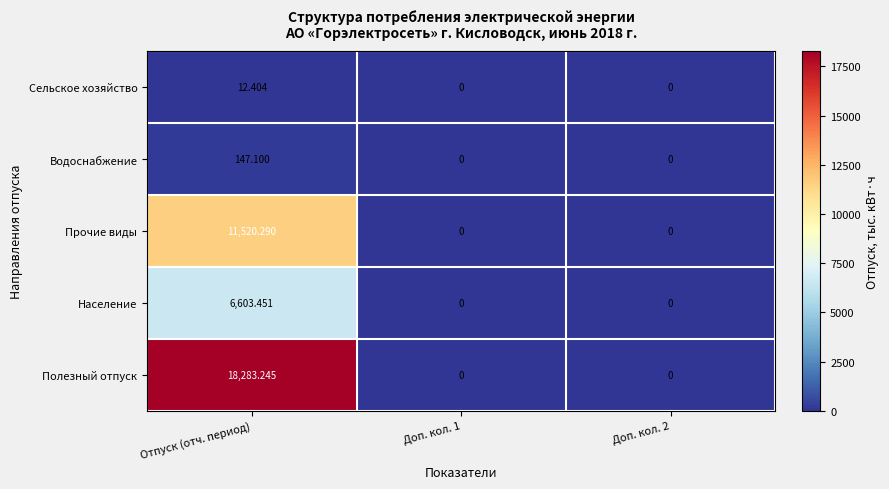

At which category is the sum across all series the highest?

Отпуск (отч. период)